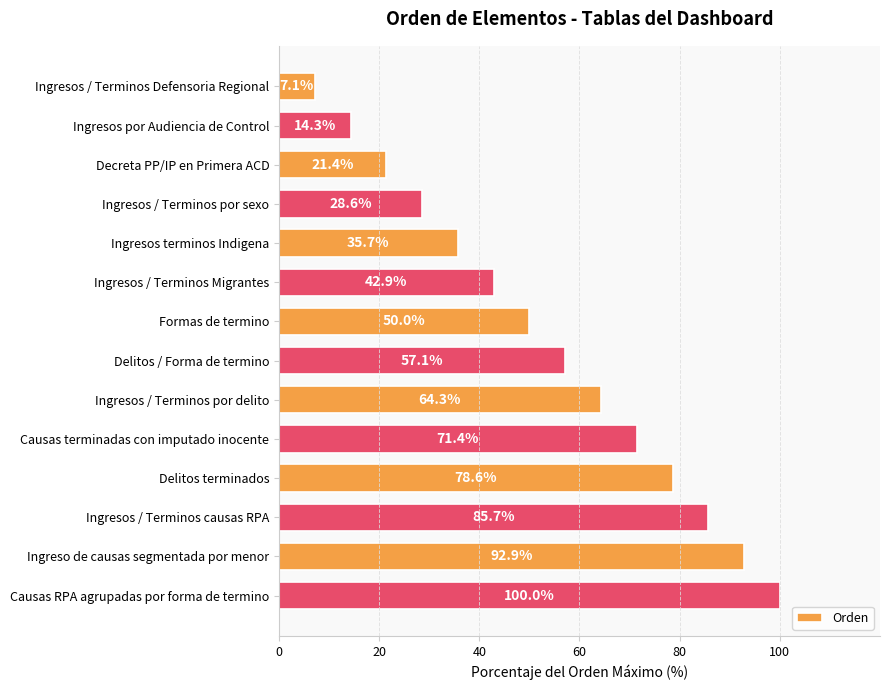

What is the minimum value shown in the chart?

7.1